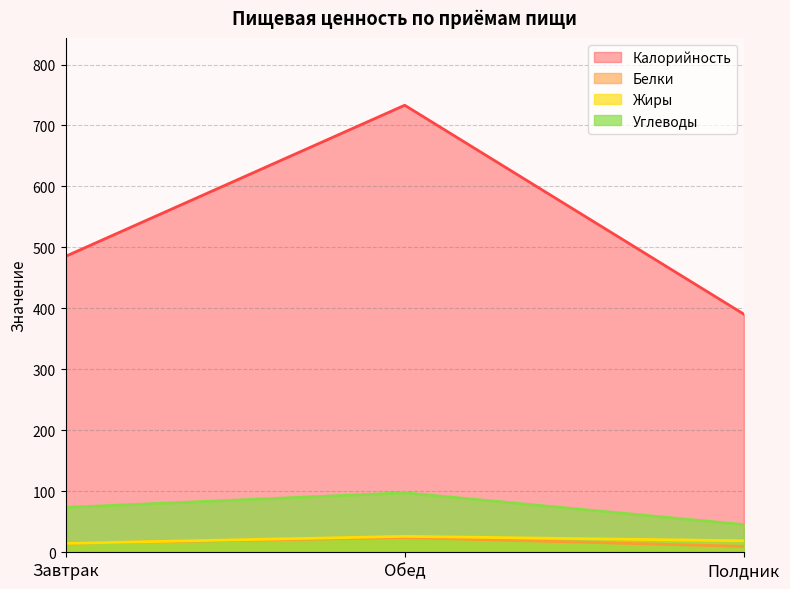

How many lines are shown in the chart?

4